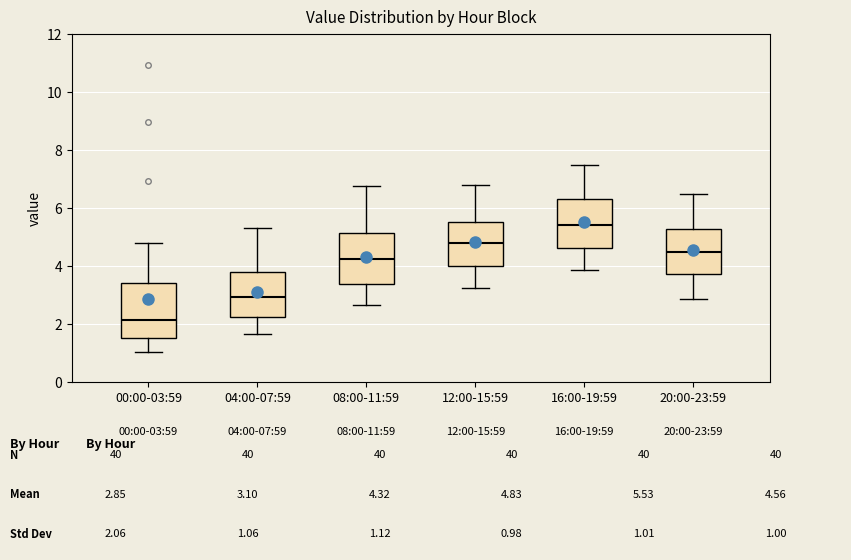

Which box's median line is the highest?

16:00-19:59